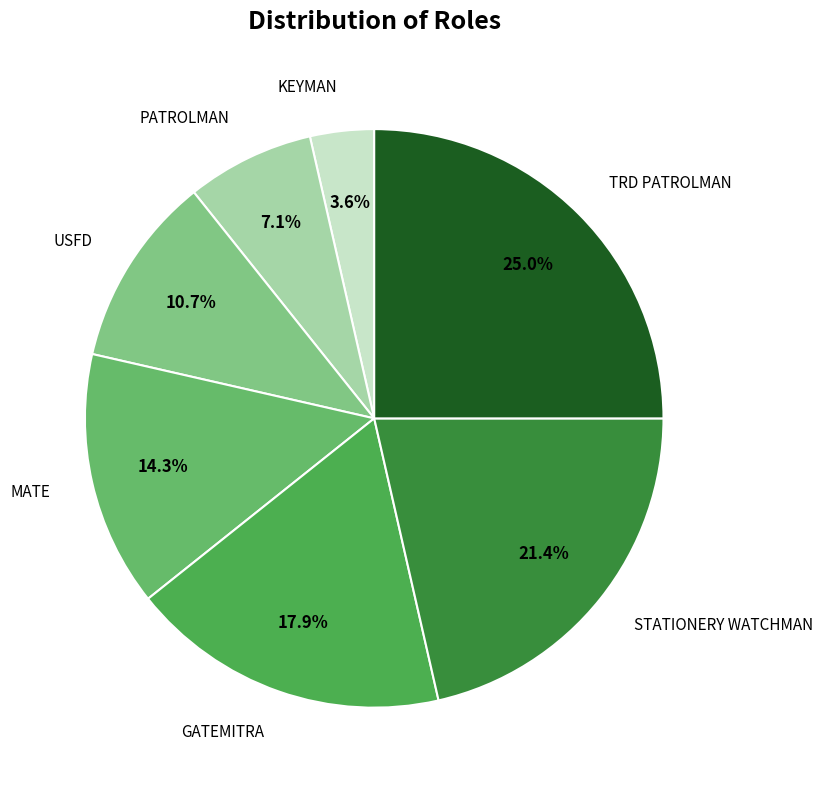

How many segments does this pie chart have?

7